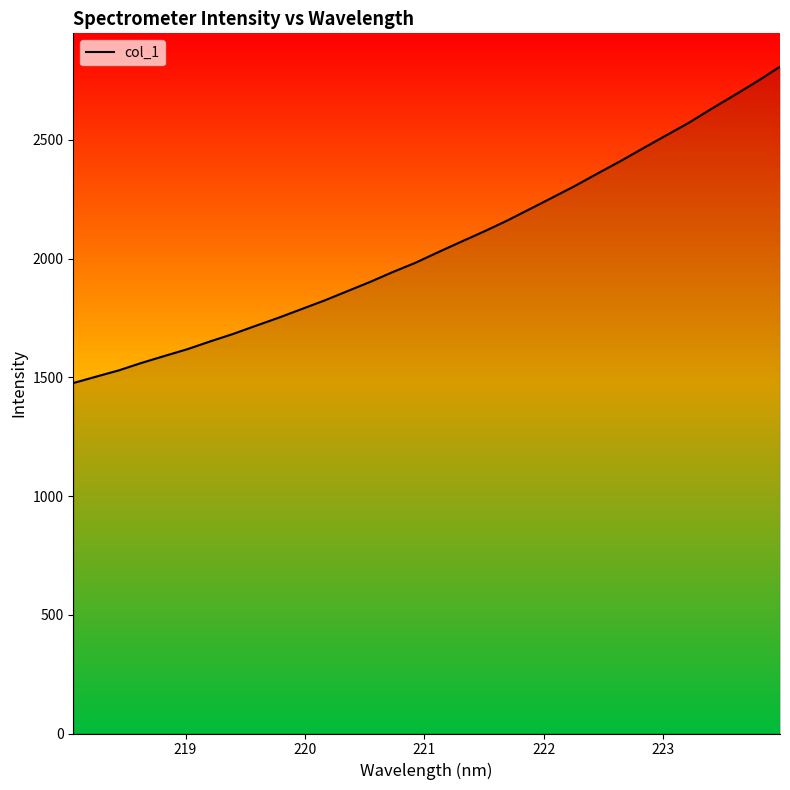

What is the greatest value displayed?

2808.2